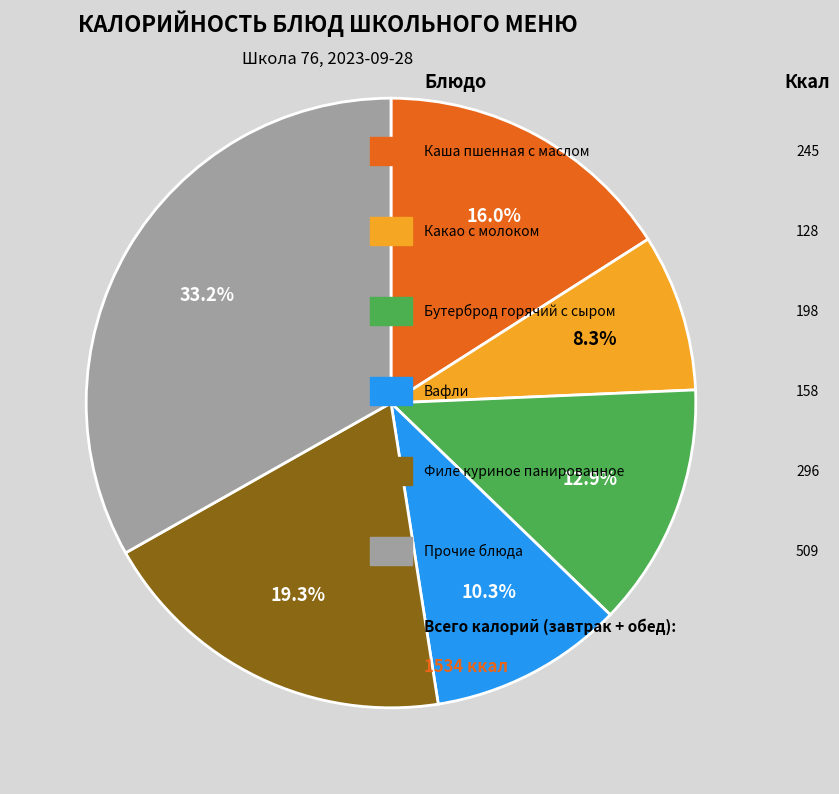

Count the number of slices in the pie.

6